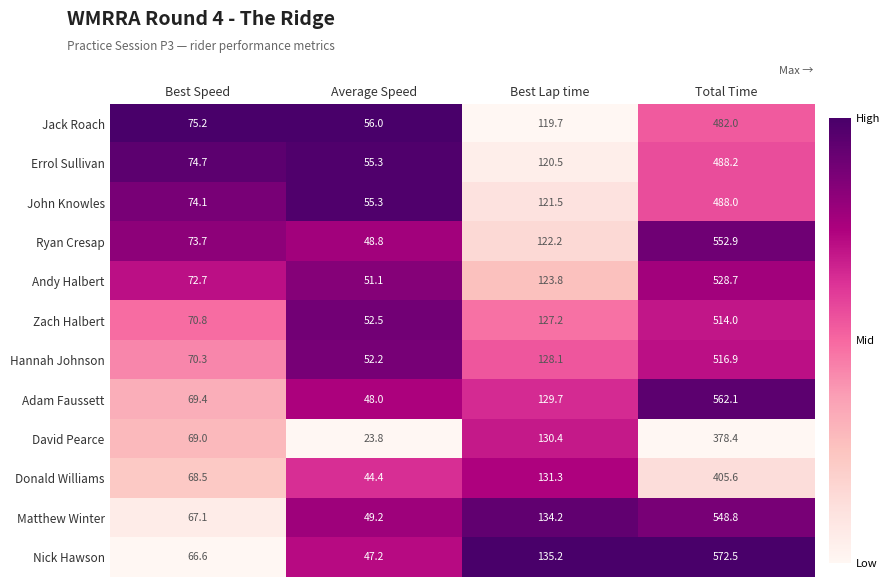

Which series has the largest range (max minus min)?

Nick Hawson